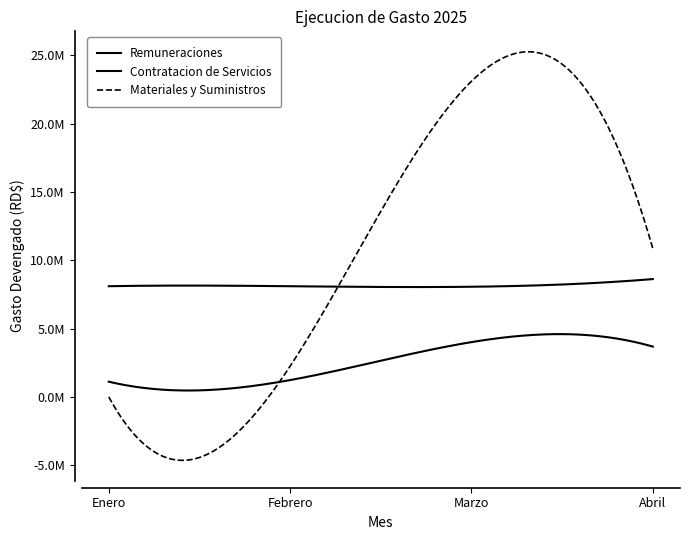

Does the chart have visible grid lines?

No